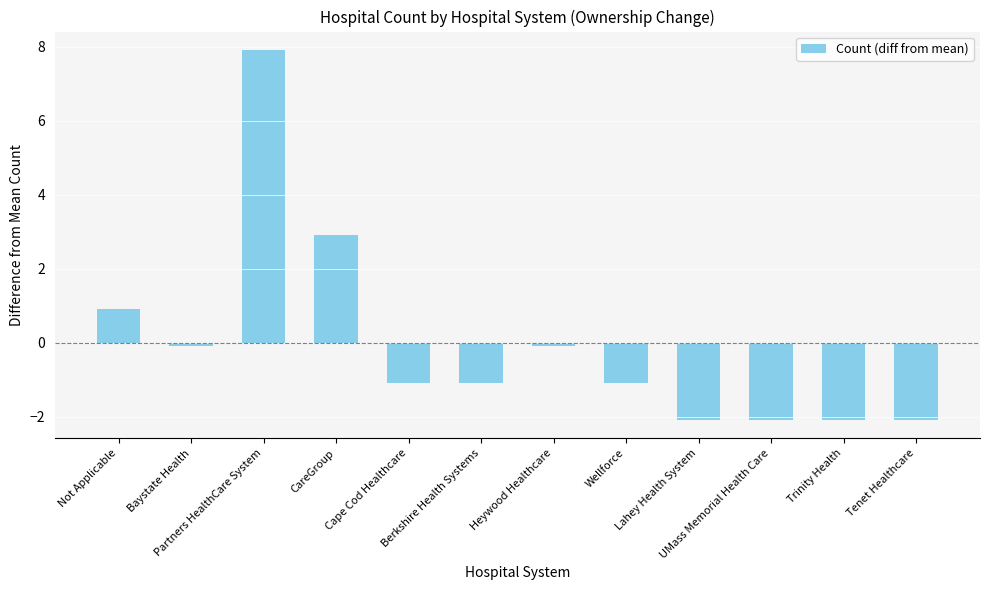

Does the chart contain any negative values?

Yes